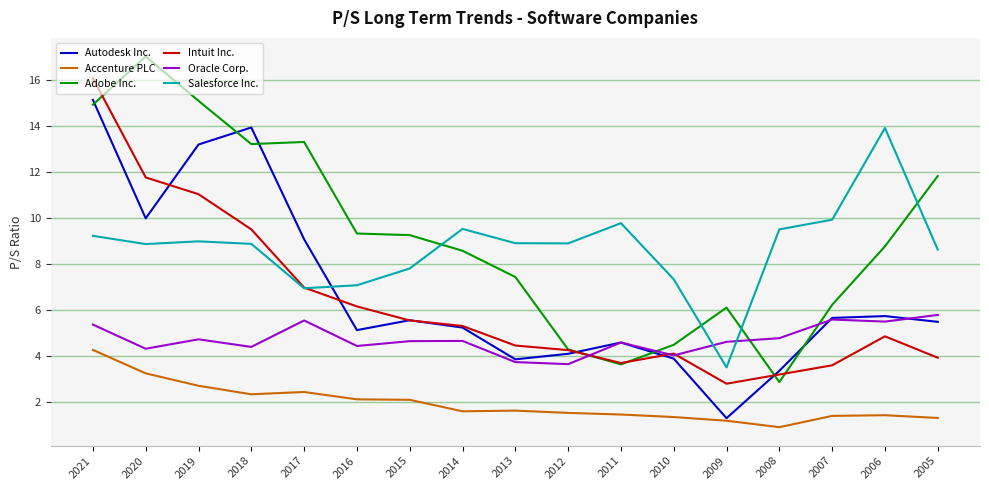

Which series has the largest range (max minus min)?

Adobe Inc.